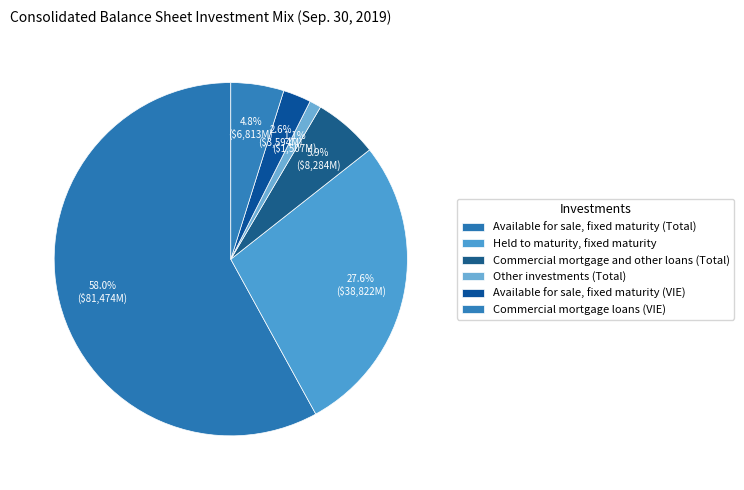

What is the largest slice in the pie chart?

Available for sale, fixed maturity (Total)